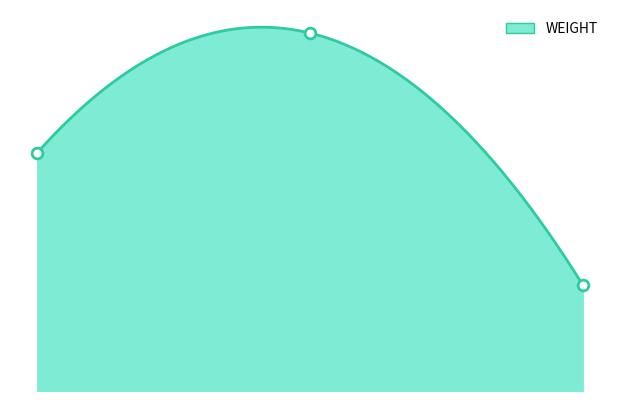

What is the ratio of the value at 0.00 to the value at 2.00?

2.2